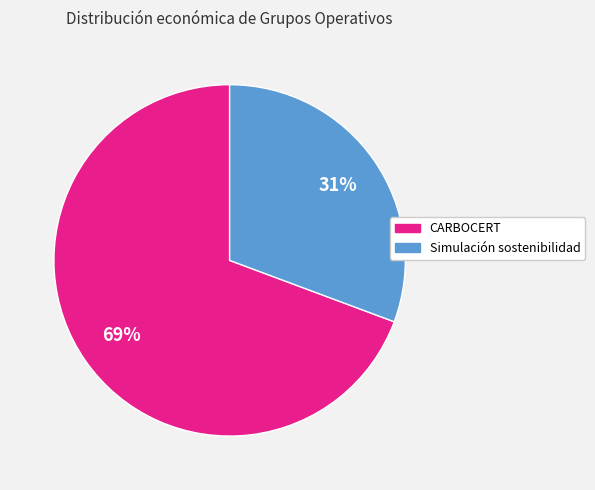

To the nearest percent, what portion does CARBOCERT represent?

69%